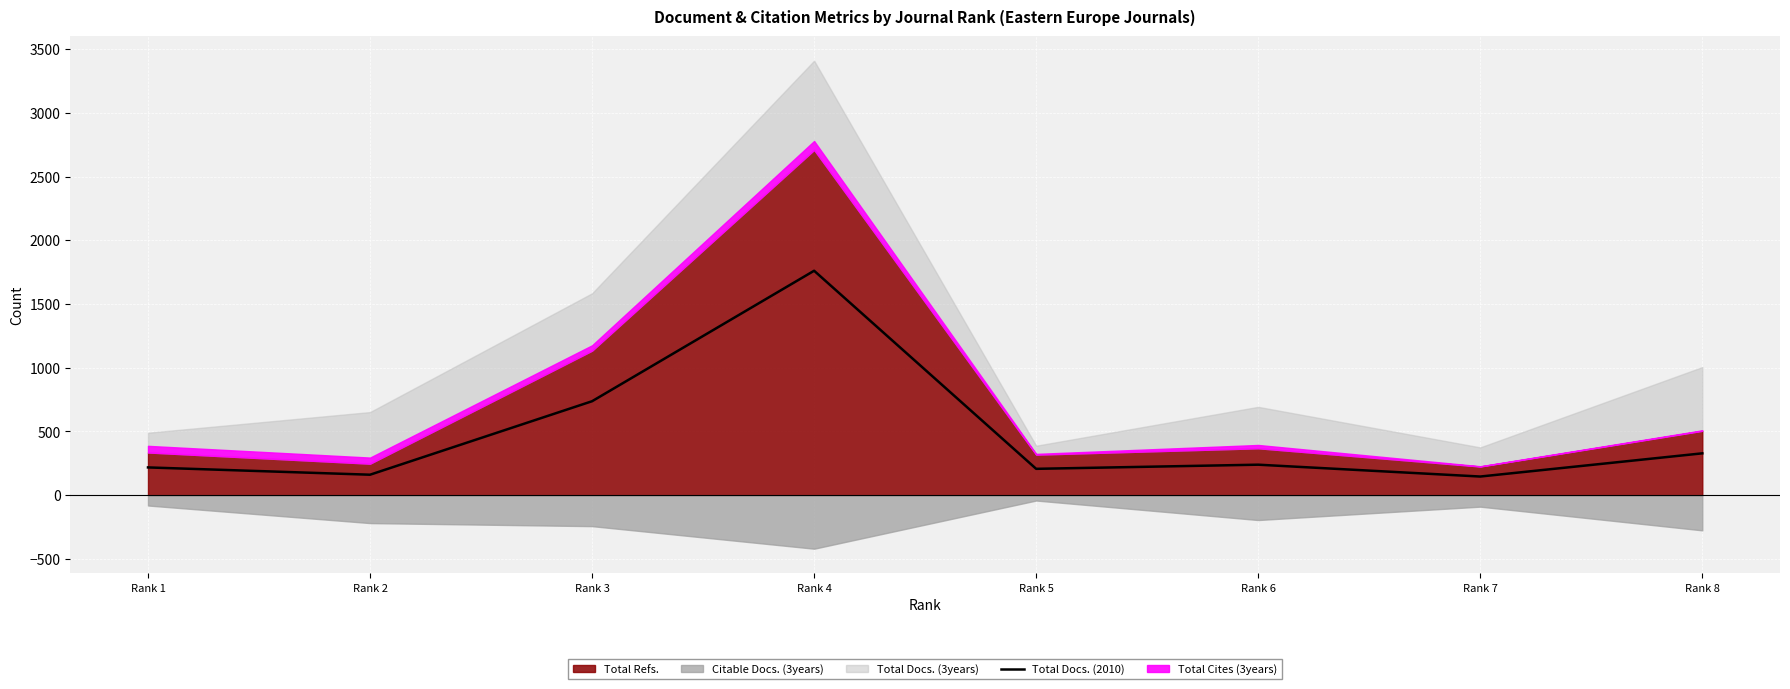

Which has a higher value, Rank 2 or Rank 5?

Rank 5